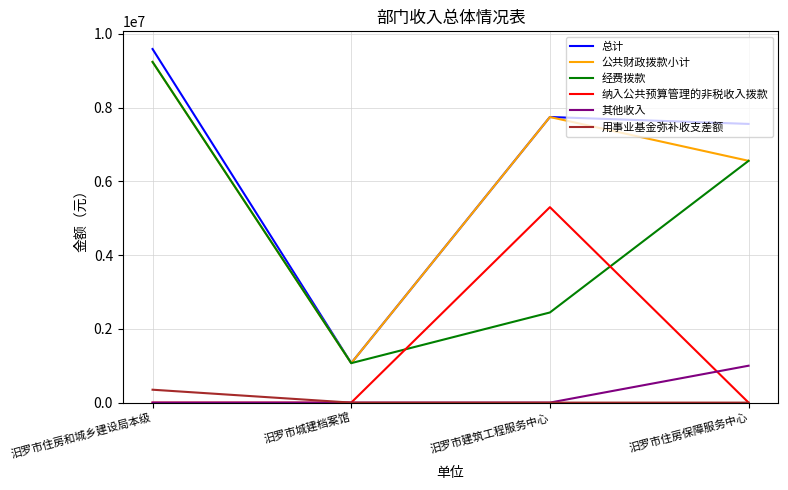

True or false: 用事业基金弥补收支差额 has more than 1 points higher than both neighbors.

False